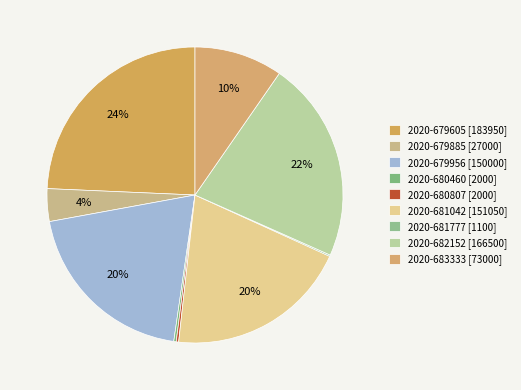

Which category has the smallest portion of the pie?

2020-681777 [1100]